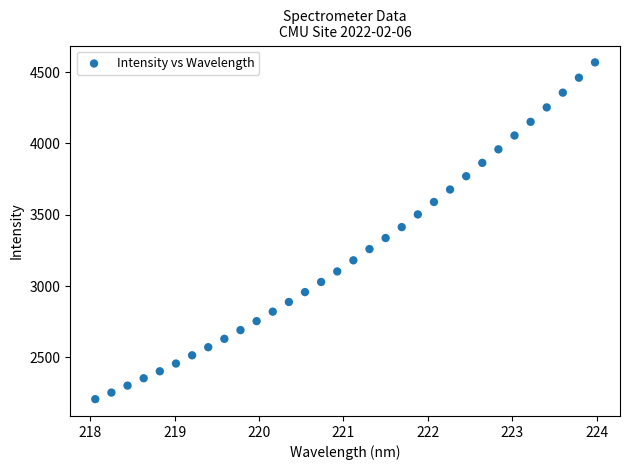

What is the range of Y values (max minus min)?

2361.0